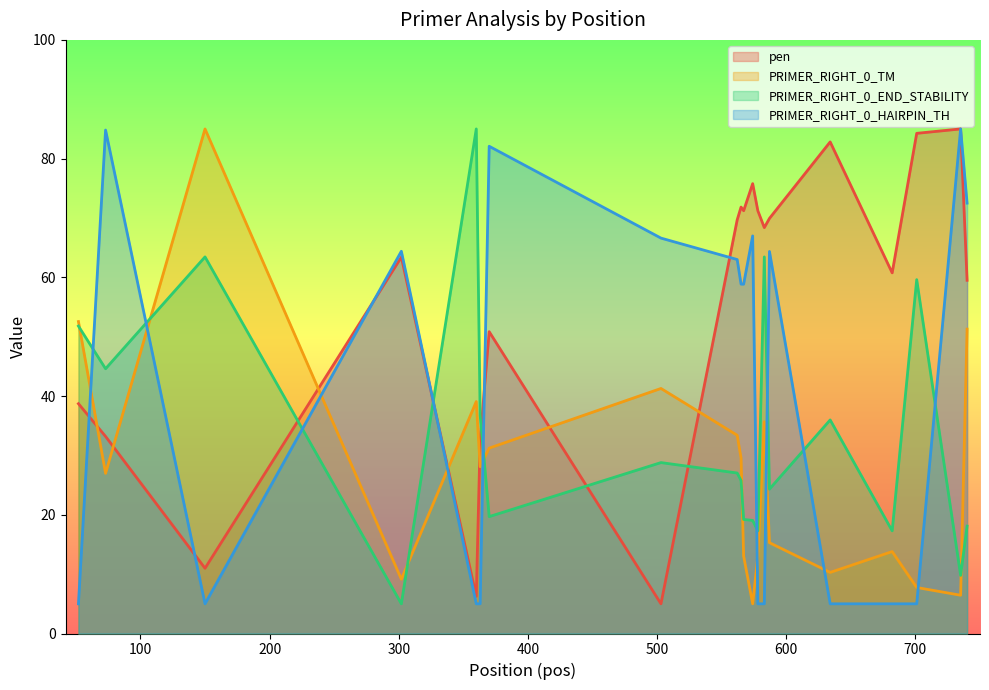

Between 682 and 701, which series saw the biggest shift?

PRIMER_RIGHT_0_END_STABILITY